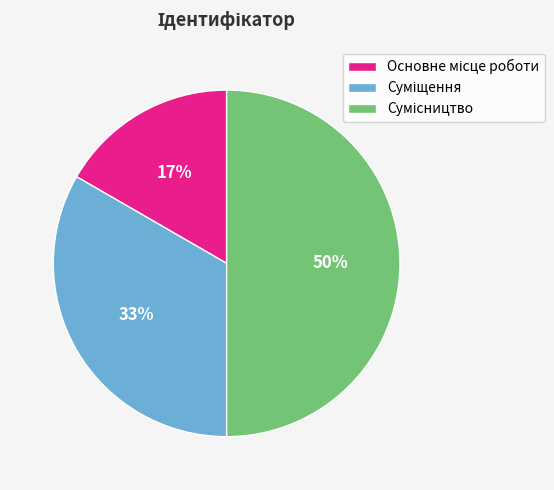

To the nearest percent, what is the difference between the largest and smallest slice percentages?

33%